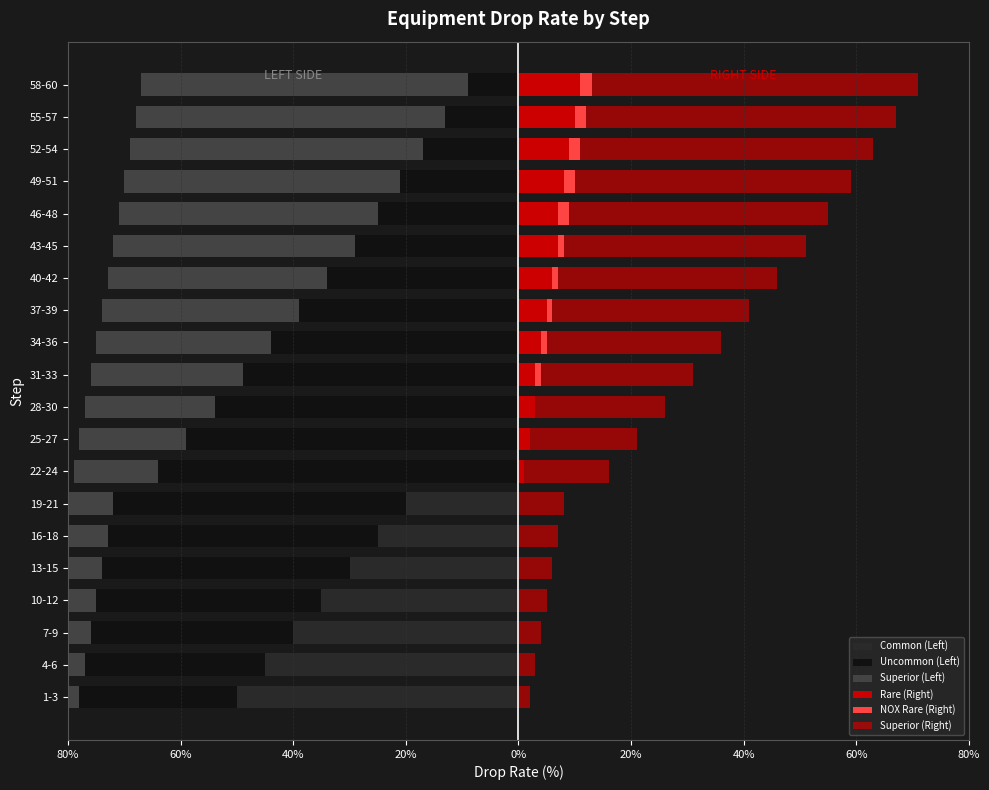

What is the average value of the NOX Rare (Right) series?

1